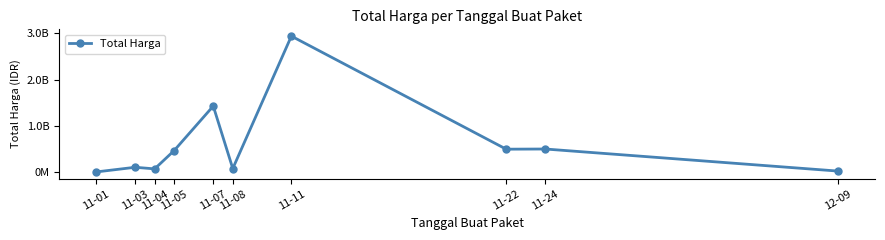

At which label does the data first exceed 464002100?

11-07